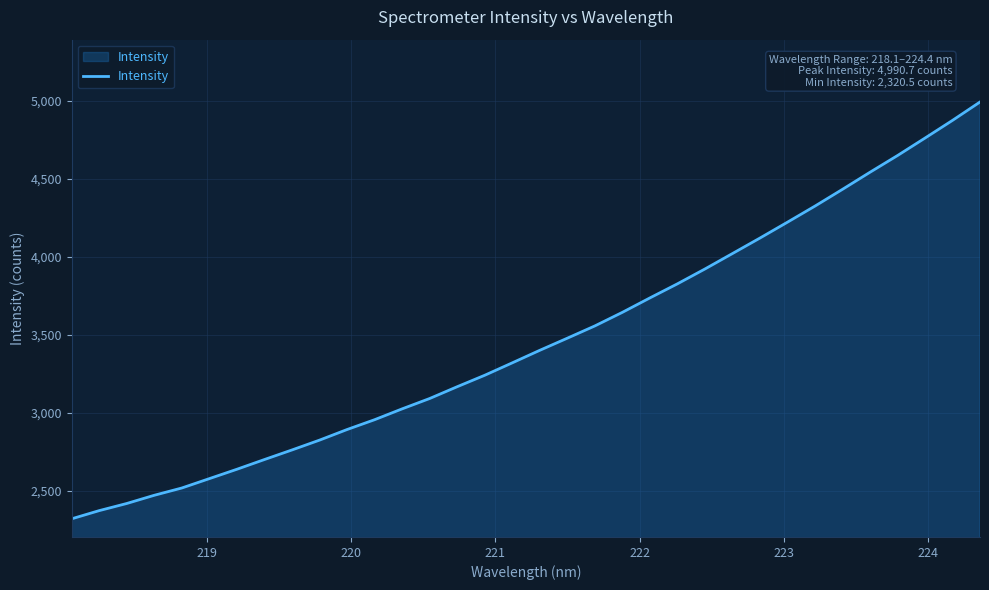

True or false: there are more than 1 points higher than both neighbors.

False